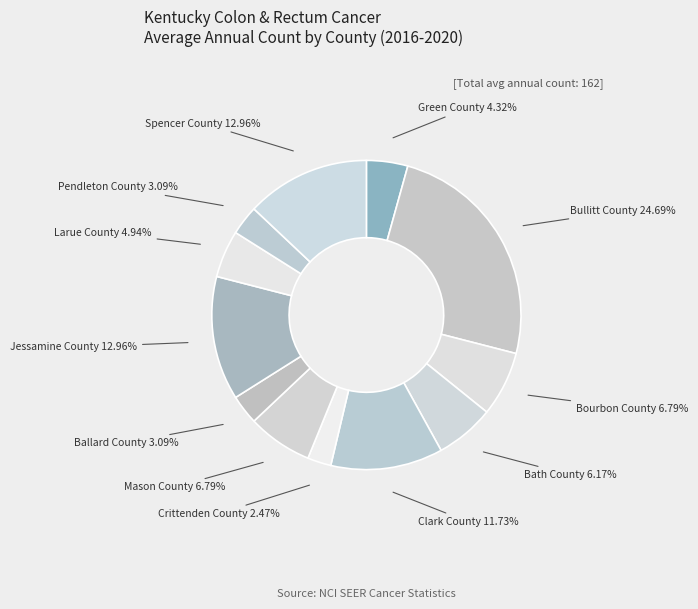

Which category has the biggest portion of the pie?

Bullitt County